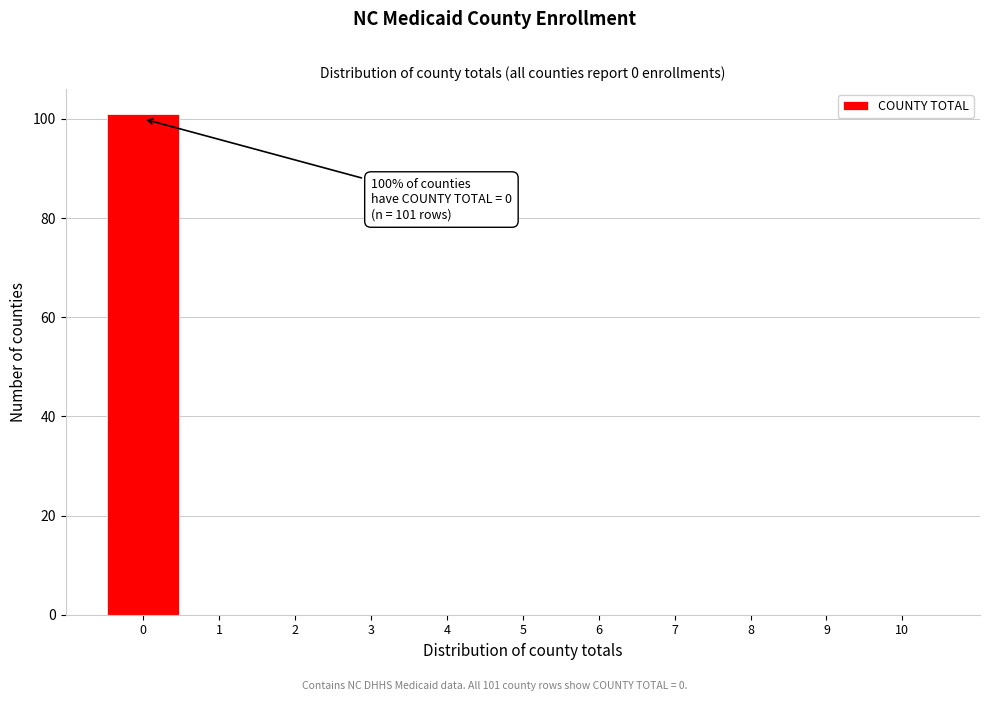

Which range on the x-axis has the tallest bar?

-0.5 to 0.5